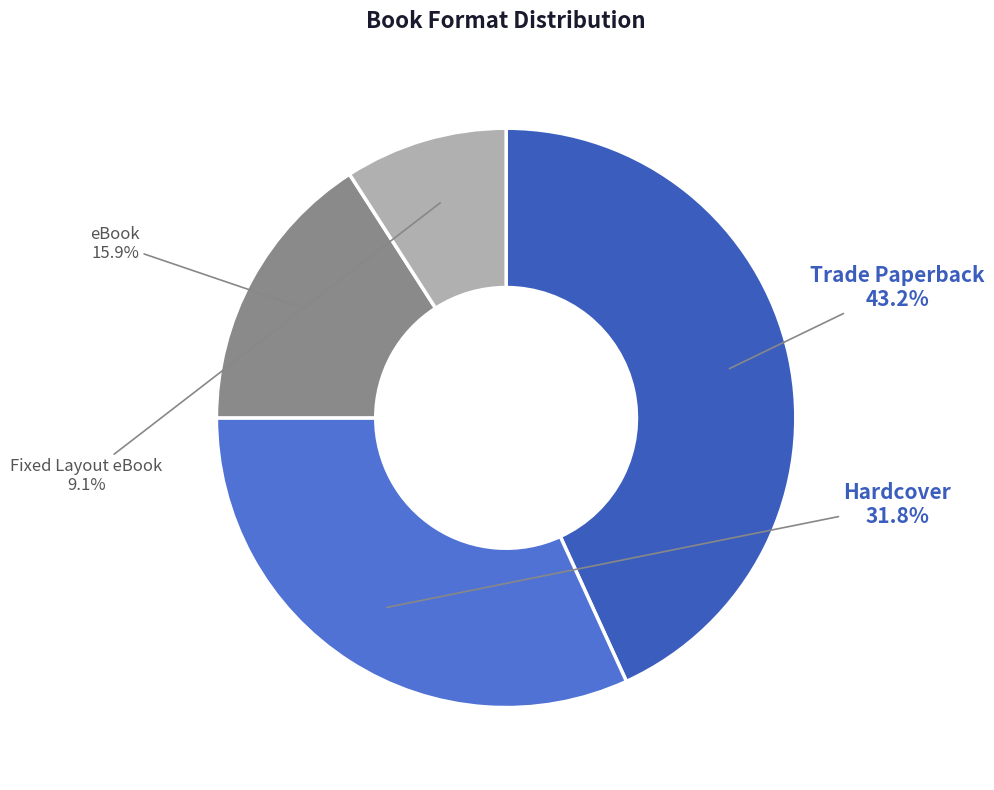

To the nearest percent, what is the difference between the largest and smallest slice percentages?

34%